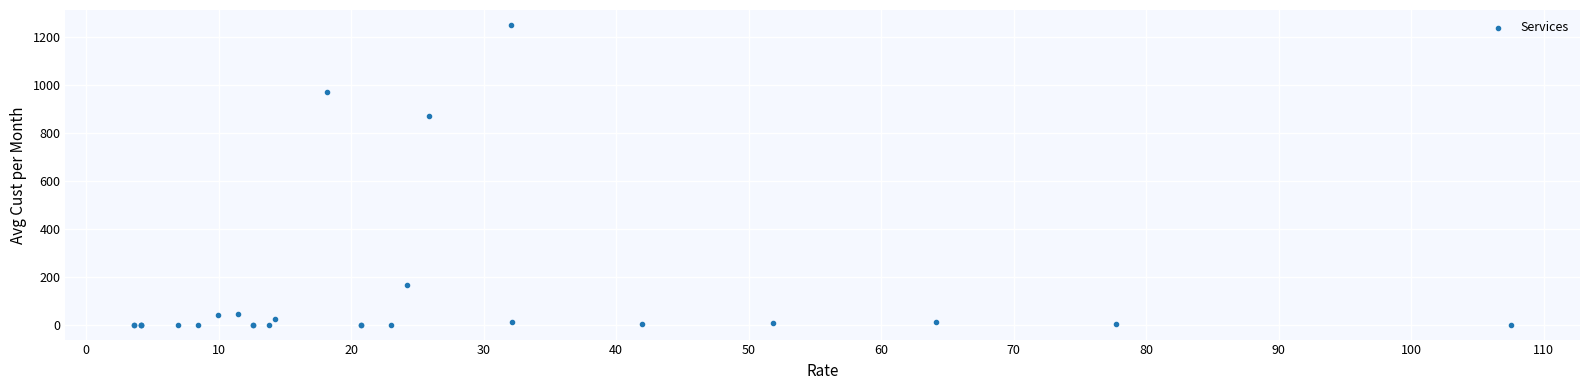

What Y value in the scatter plot is closest to 624?

869.9